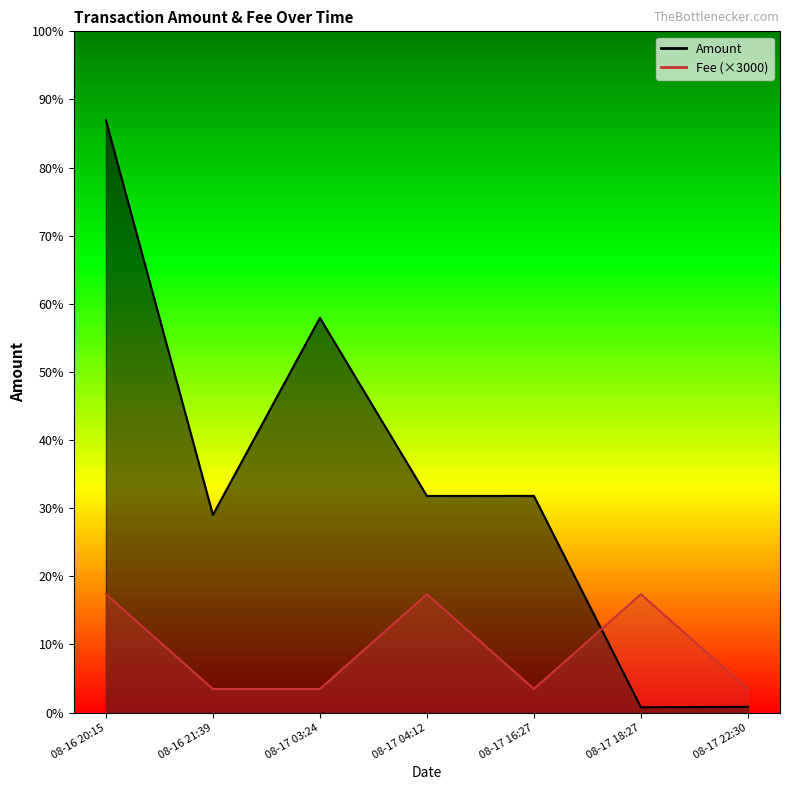

Where is Fee nearest to the value 180?

08-16 20:15